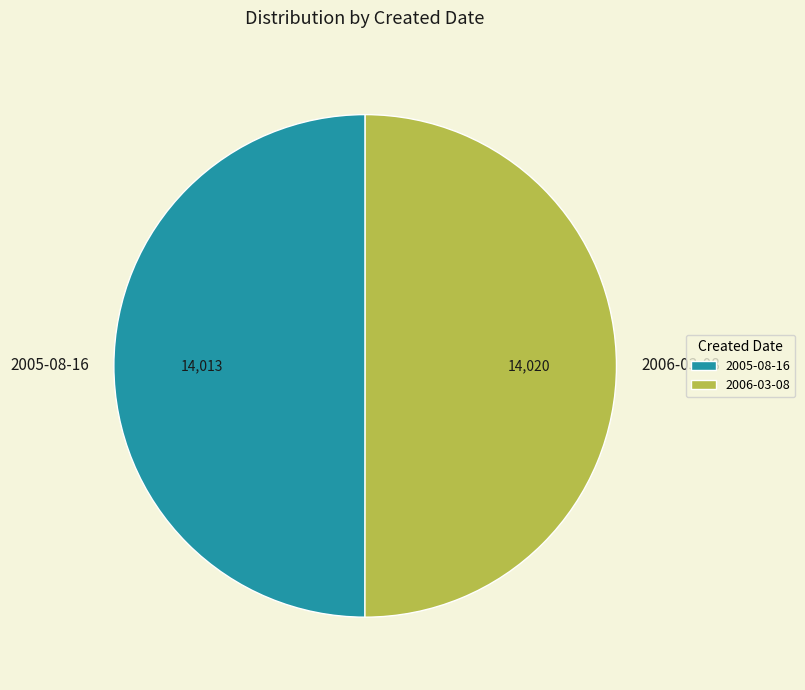

Is it true that 2005-08-16 is 50% of the pie?

True